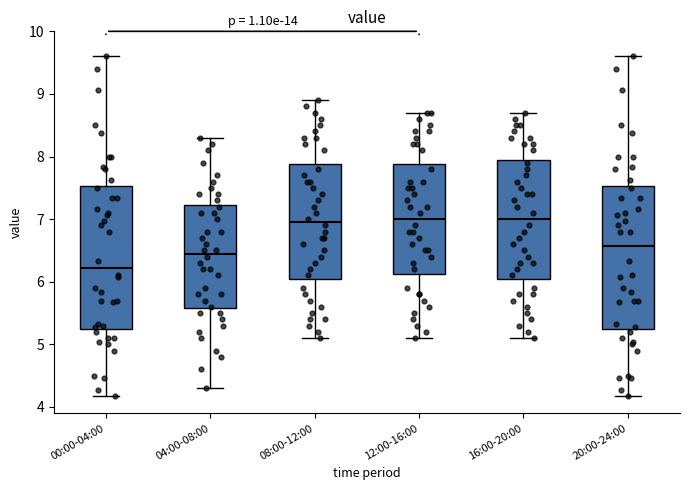

Where does the median line of the box for 04:00-08:00 sit on the y-axis? The values are not printed on the chart, so give them approximately, as read against the axis.

6.5